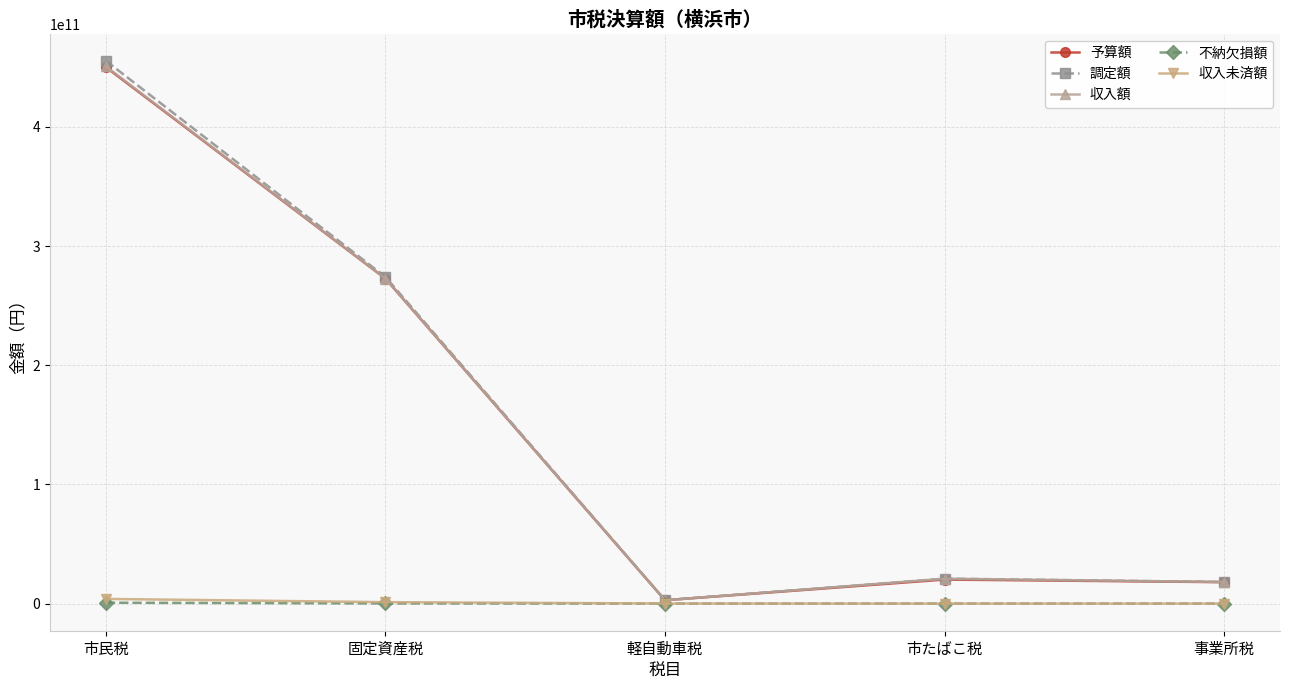

What is the difference between the second highest and second lowest values in the 予算額 series?

254757000000